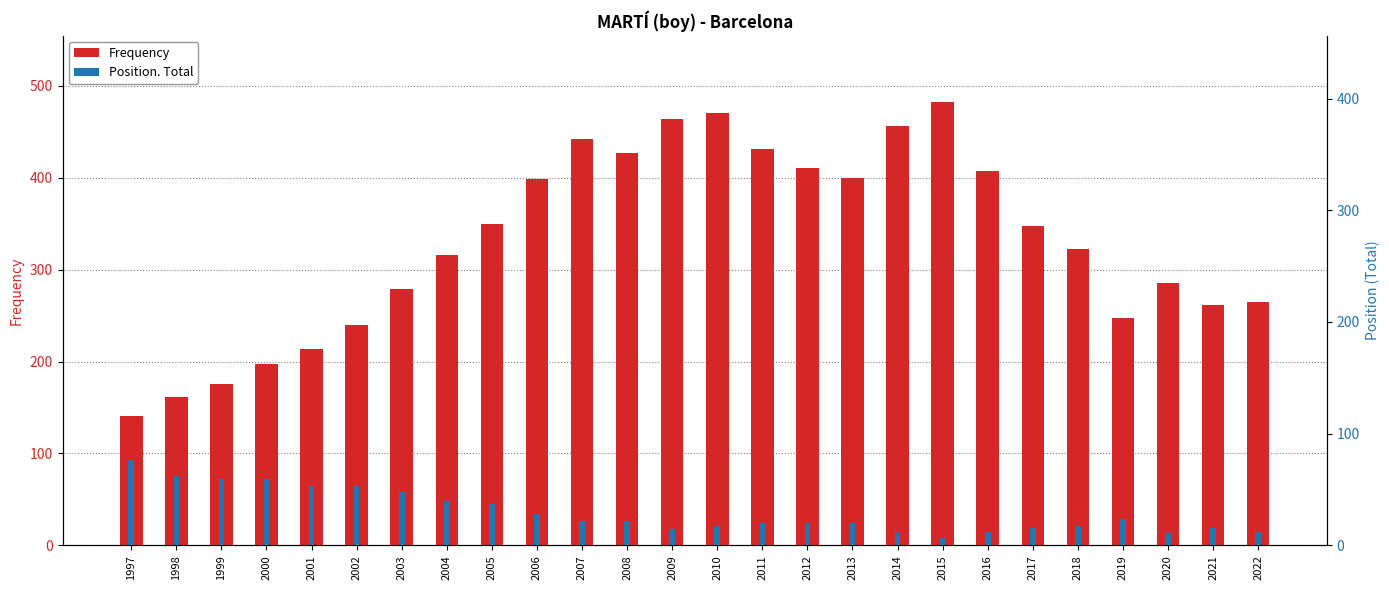

Which series has the largest range (max minus min)?

Frequency